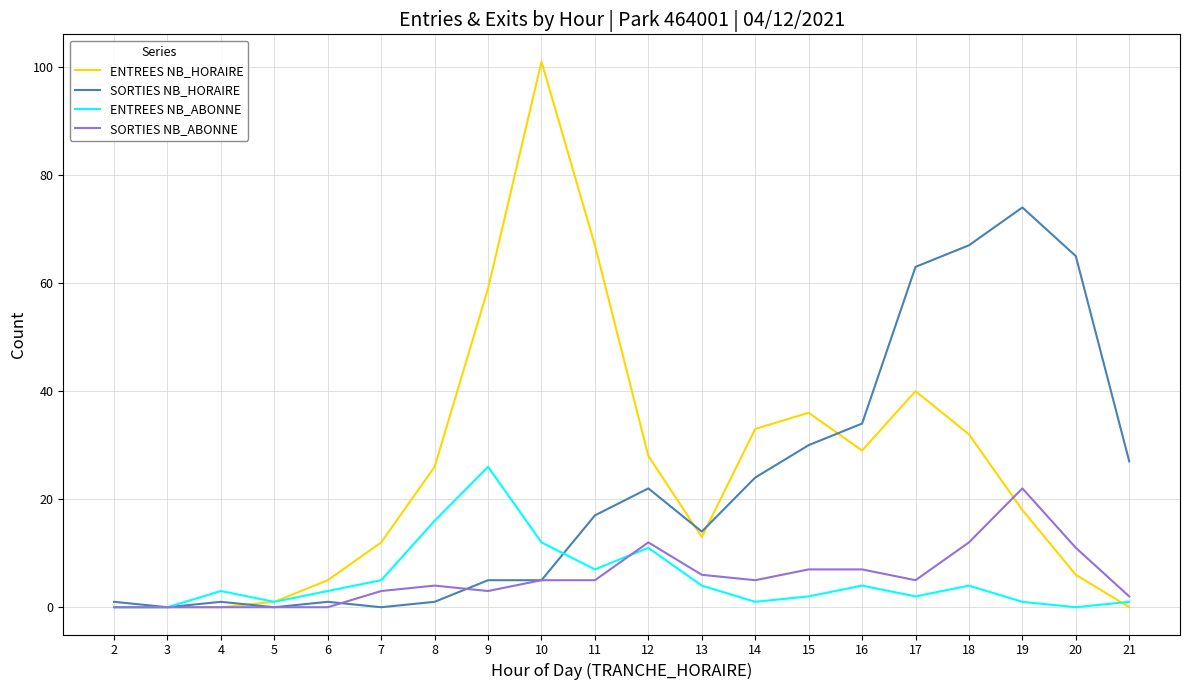

Rank the series at 15 from lowest to highest value.

ENTREES NB_ABONNE, SORTIES NB_ABONNE, SORTIES NB_HORAIRE, ENTREES NB_HORAIRE